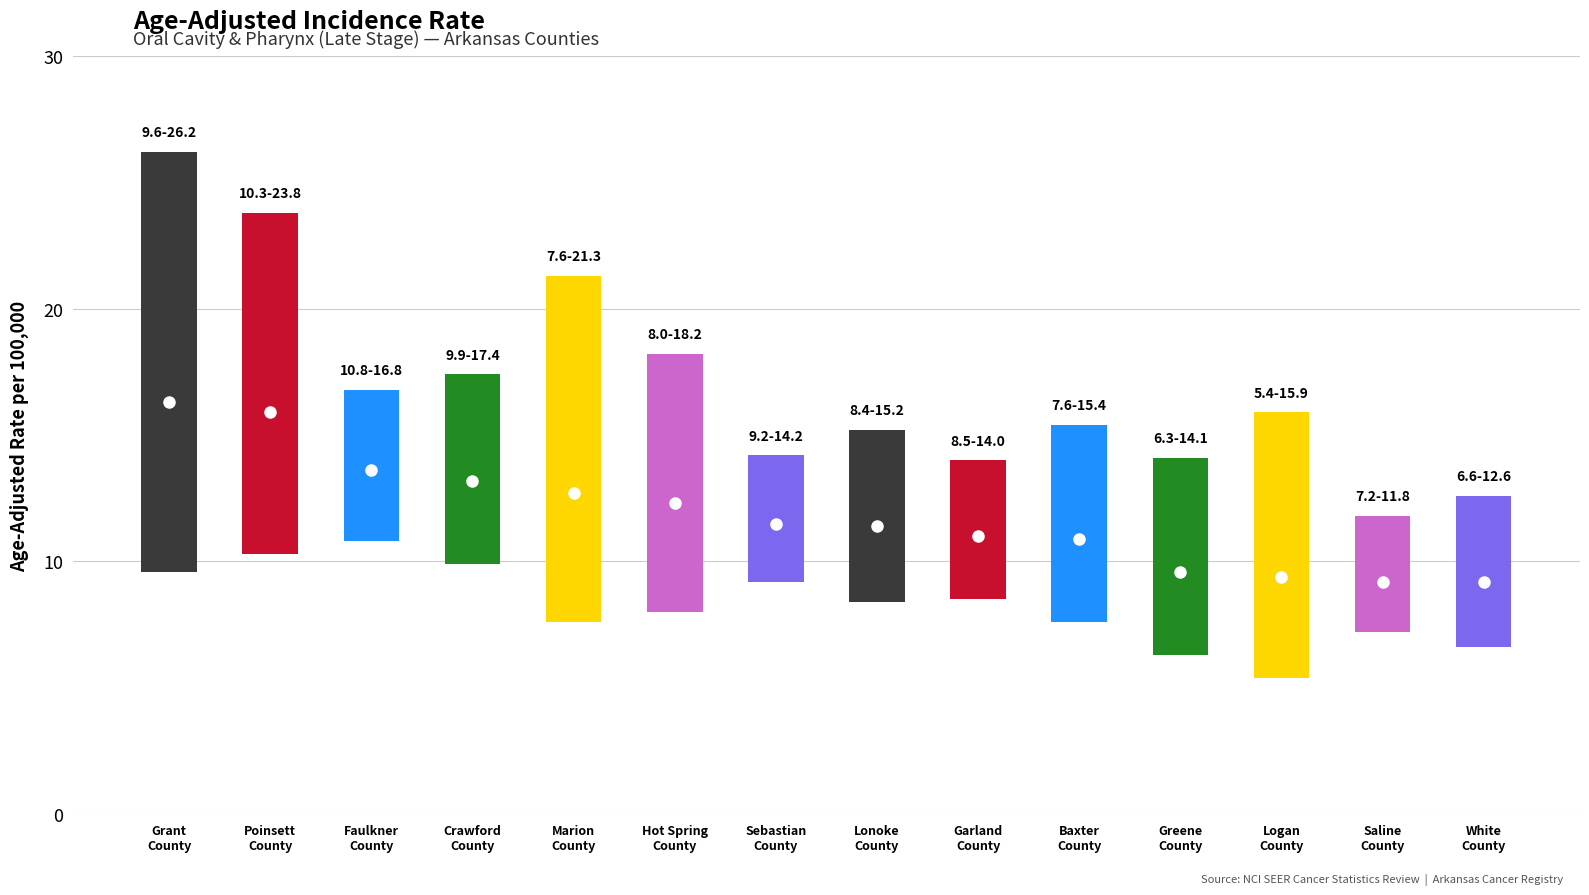

What is the sum of all values?

166.2